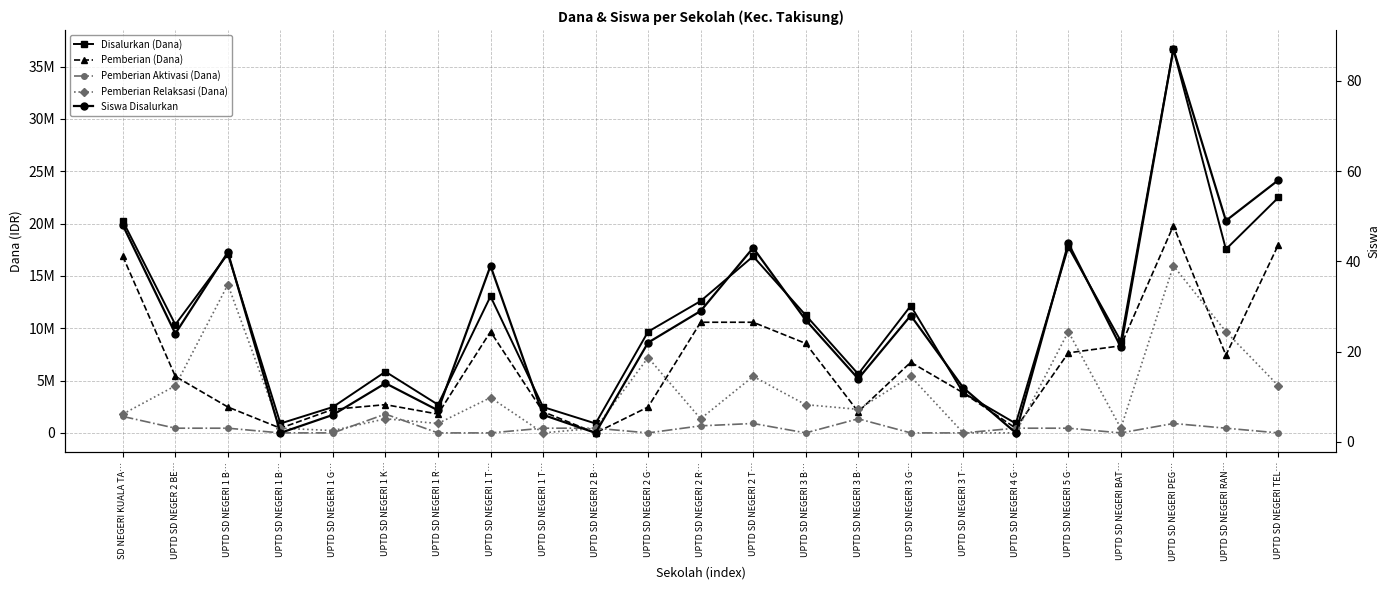

Which series has the largest total across all categories?

Disalurkan (Dana)